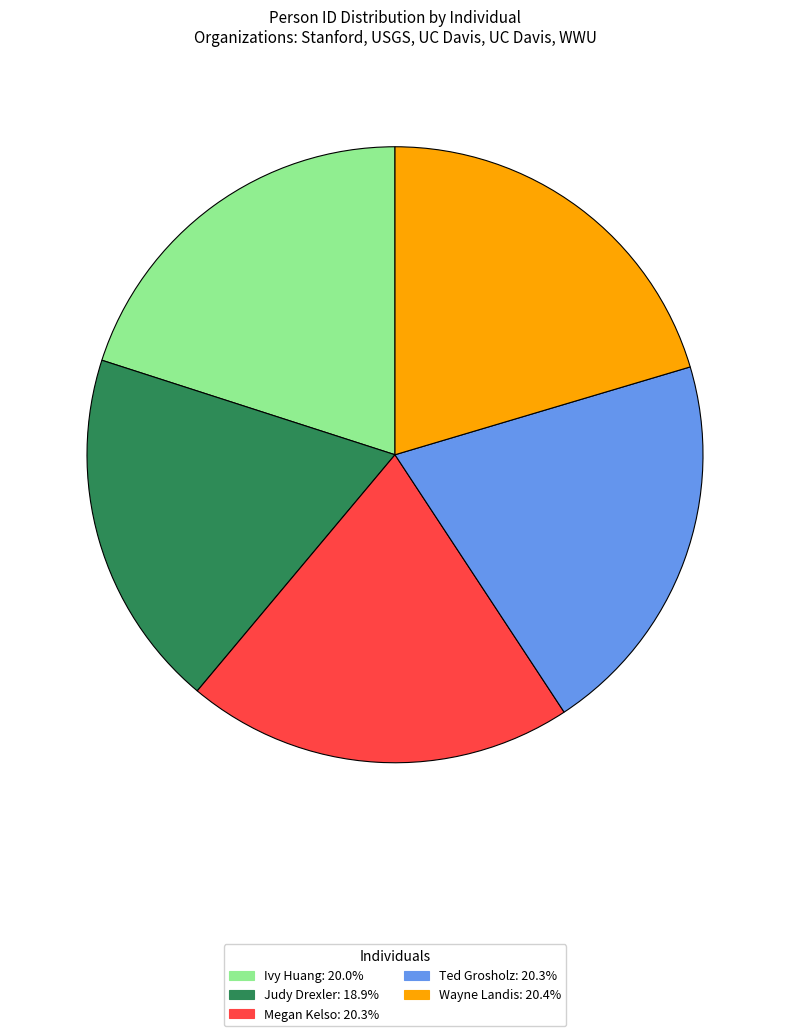

Does any single category account for the majority?

No